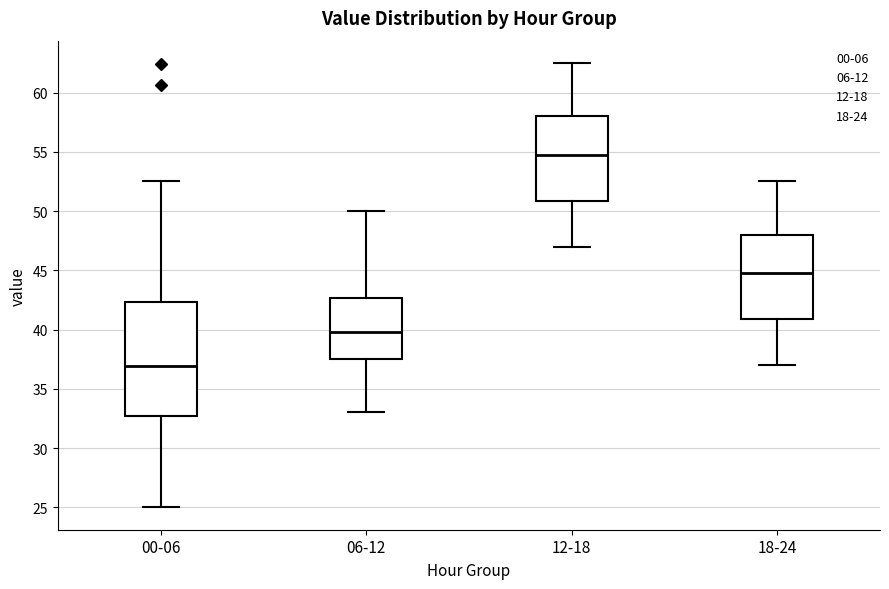

Which box is the tallest, from its lower edge to its upper edge?

00-06